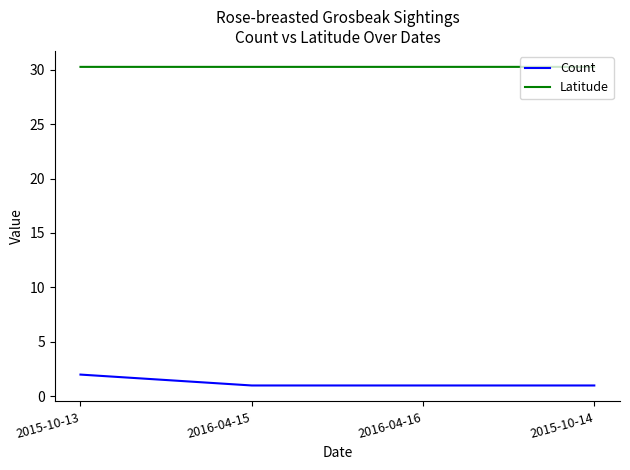

What is the lowest value of the Count series?

1.0